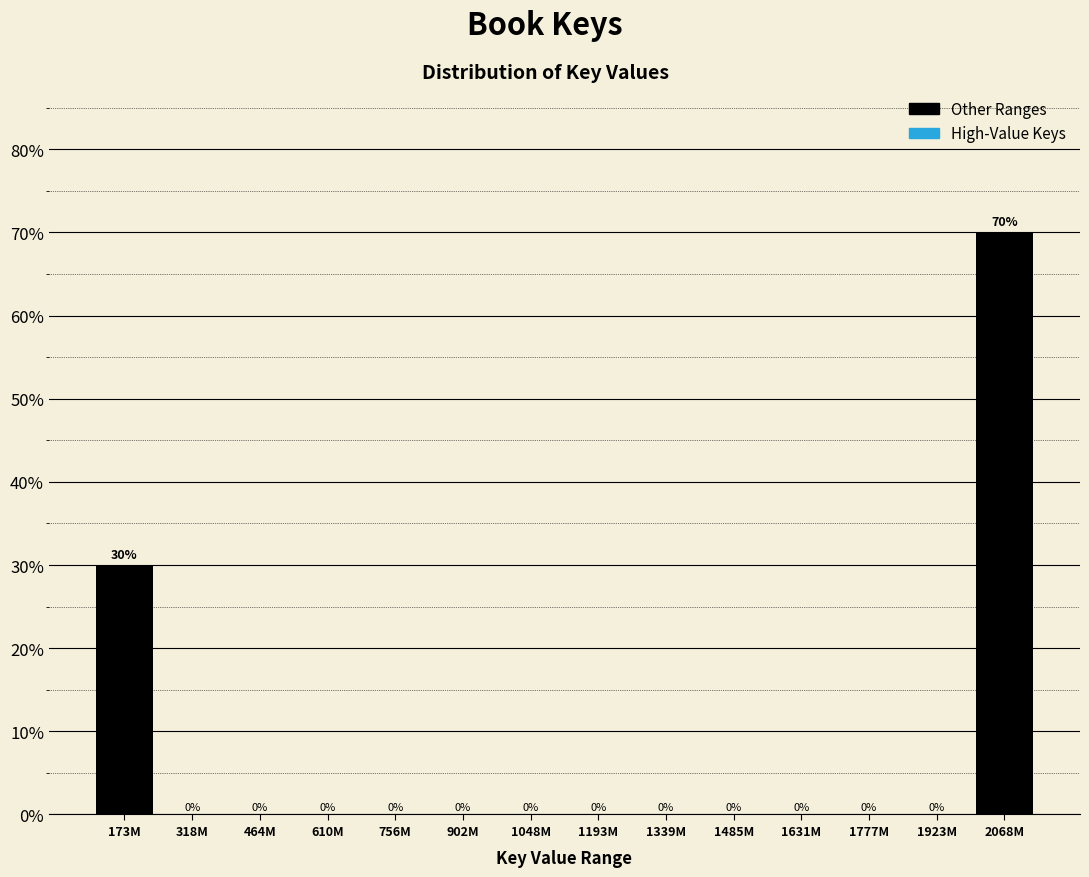

Reading left to right, transcribe all the data shown in this chart.

173M=30	318M=0	464M=0	610M=0	756M=0	902M=0	1048M=0	1193M=0	1339M=0	1485M=0	1631M=0	1777M=0	1923M=0	2068M=70